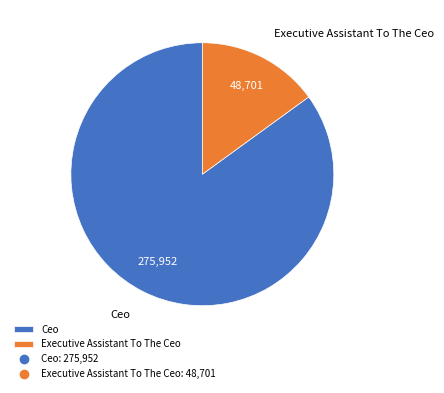

Is there any slice that represents more than half of the pie?

Yes